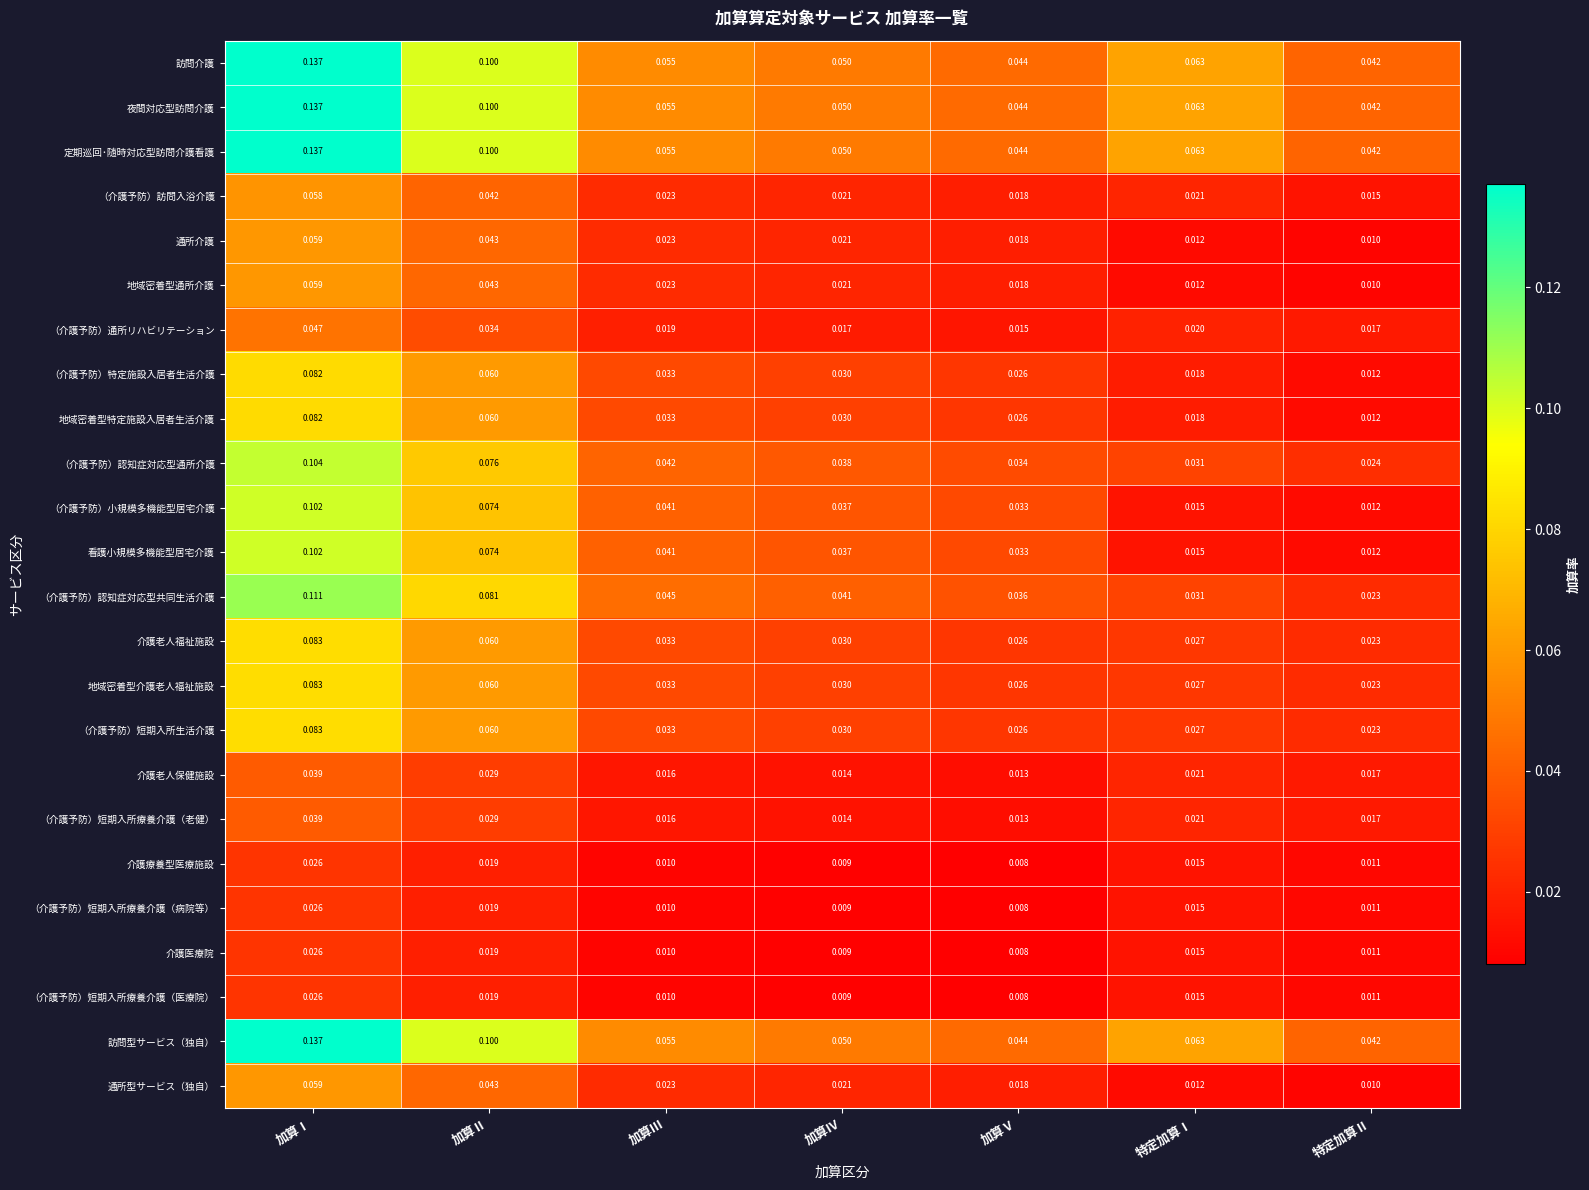

Which category has the highest value across all series?

加算Ⅰ